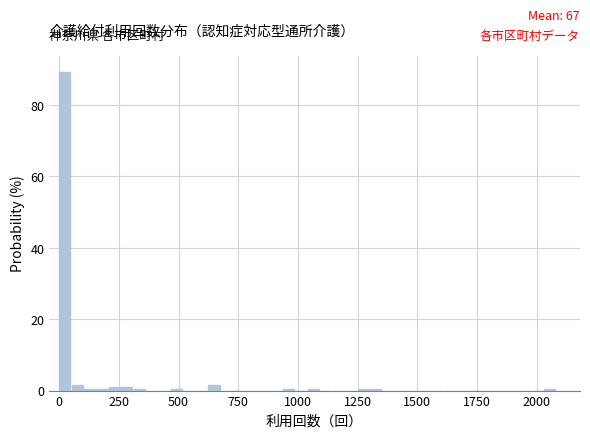

Around what value on the x-axis is the tallest bar? Give the approximate position of its centre, as read against the axis.

0